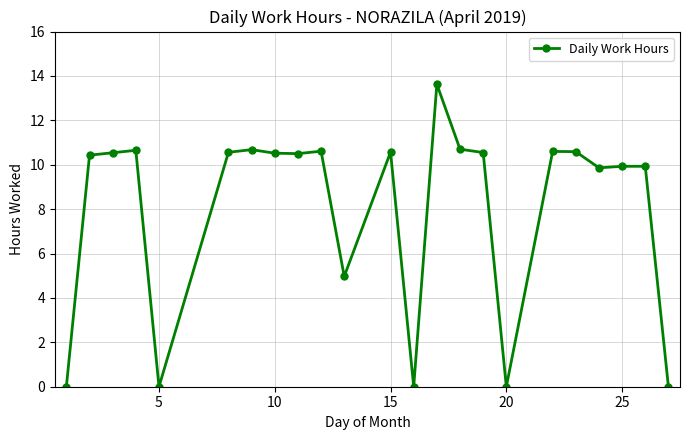

True or false: the data has more than 0 interior local peaks.

True